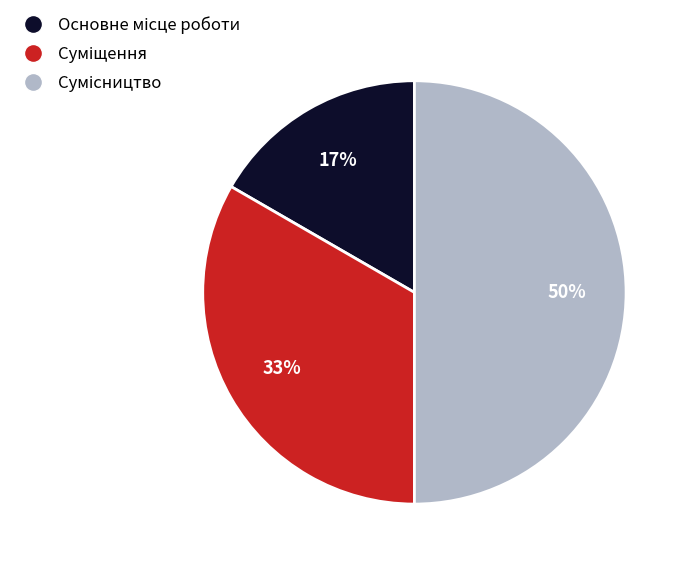

To the nearest percent, what is the average slice percentage?

33%